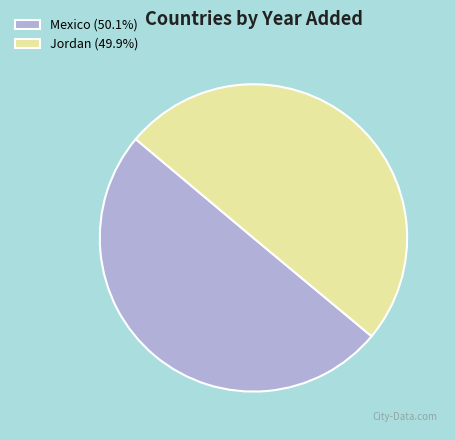

What is the ratio of the value at Mexico (50.1%) to the value at Jordan (49.9%)?

1.0